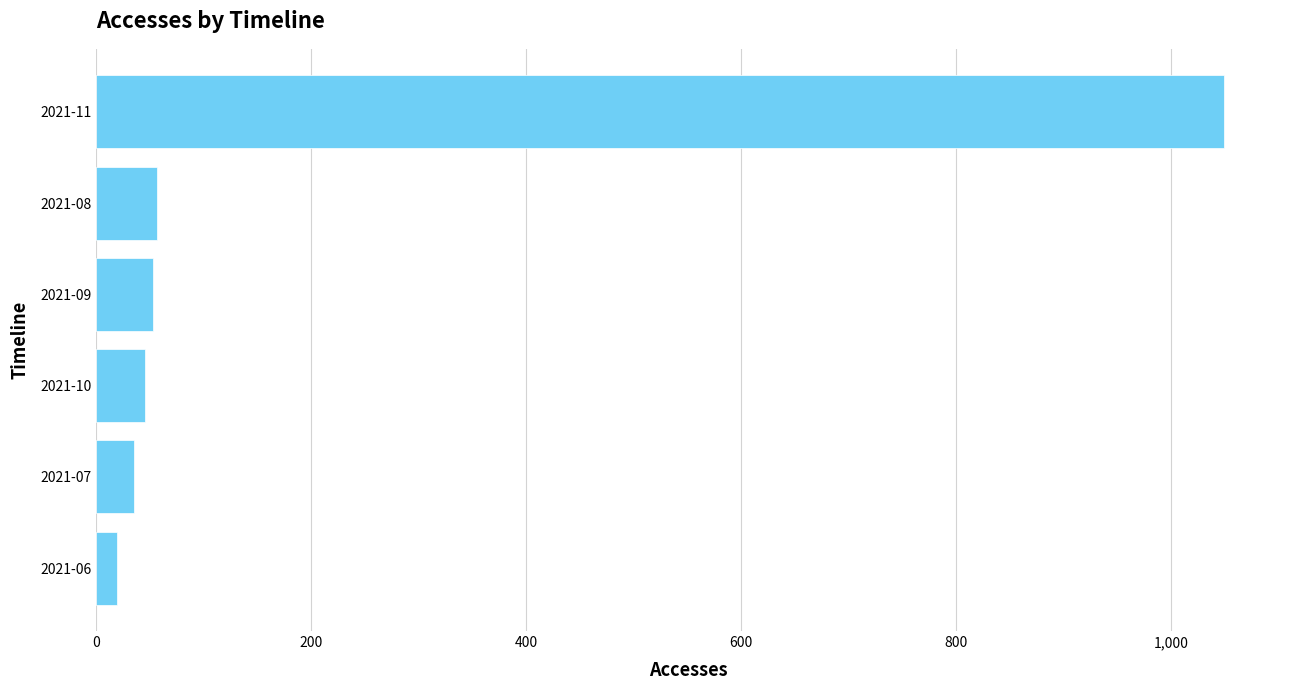

What is the change in value from 2021-09 to 2021-11?

+996